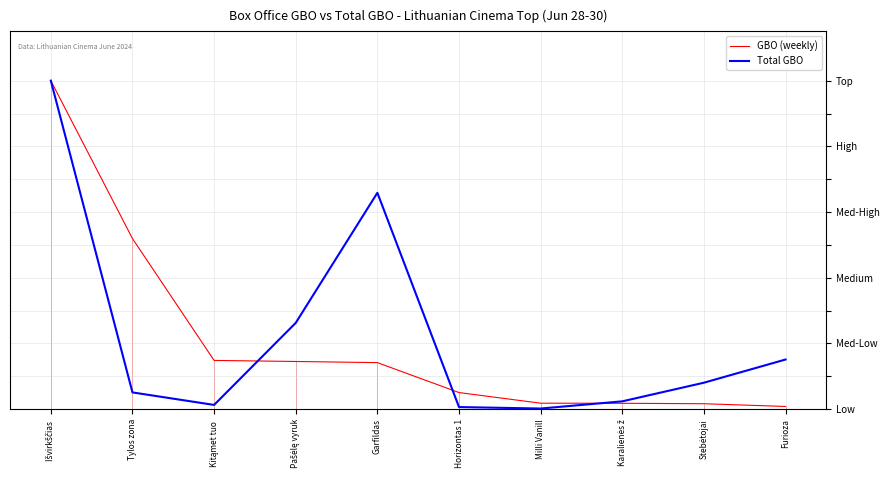

What is the maximum value shown in the chart?

1.0